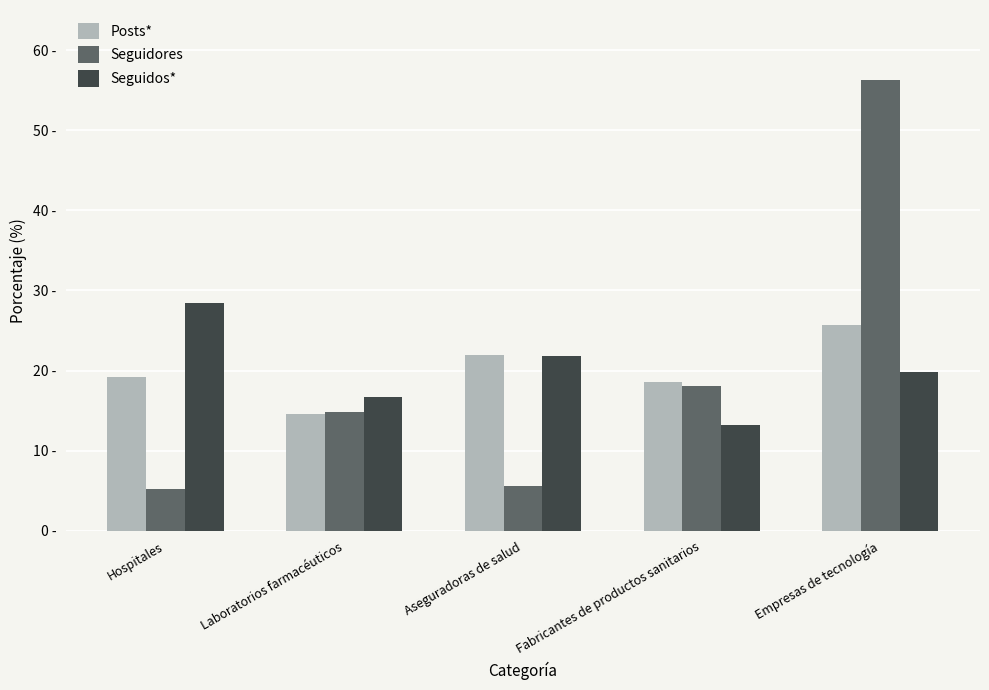

True or false: Seguidos* has a value of 21.8 at Aseguradoras de salud.

True